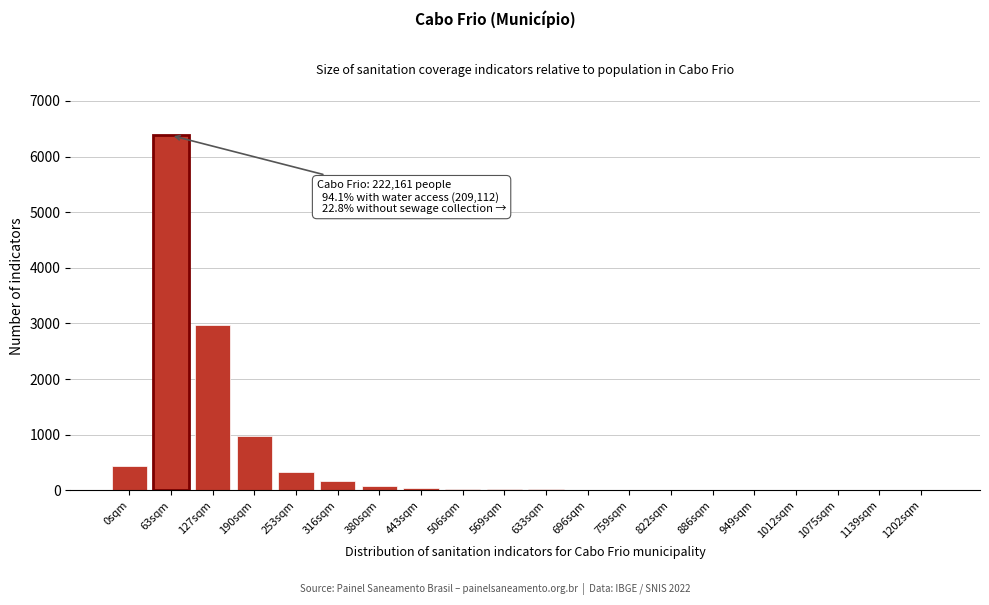

What is the ratio of the value at 190sqm to the value at 127sqm?

0.3